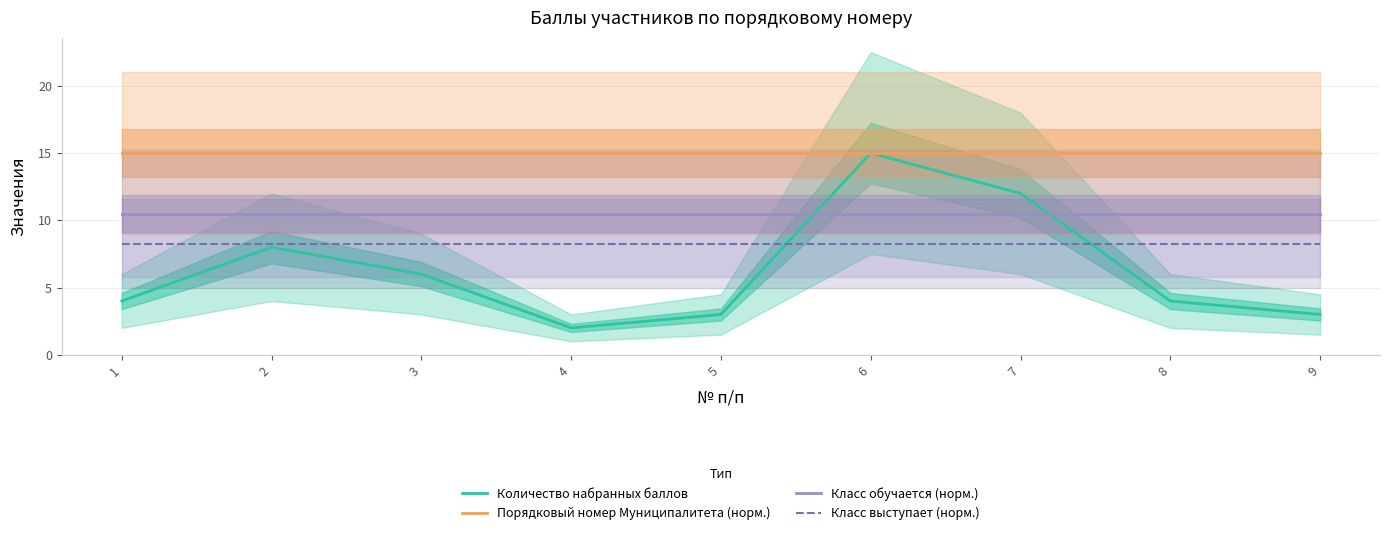

How many lines are shown in the chart?

4